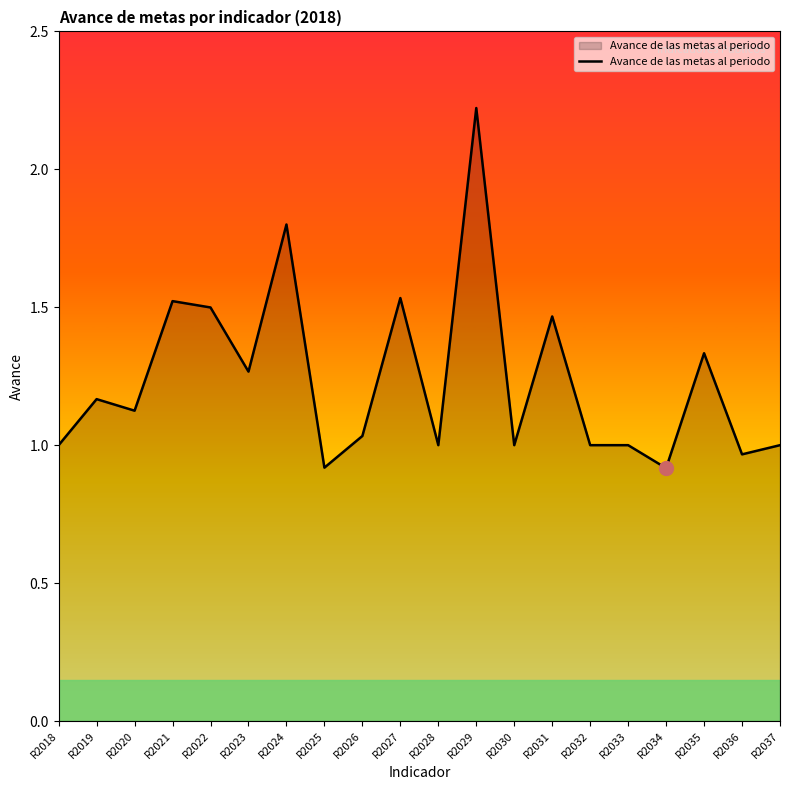

What value does the data have at R2024?

1.8